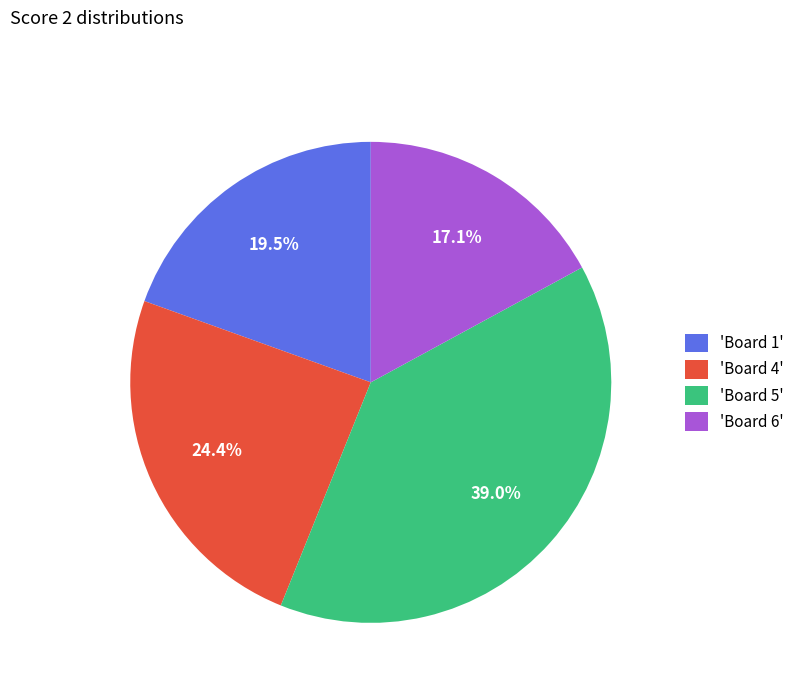

How many slices are in this pie chart?

4